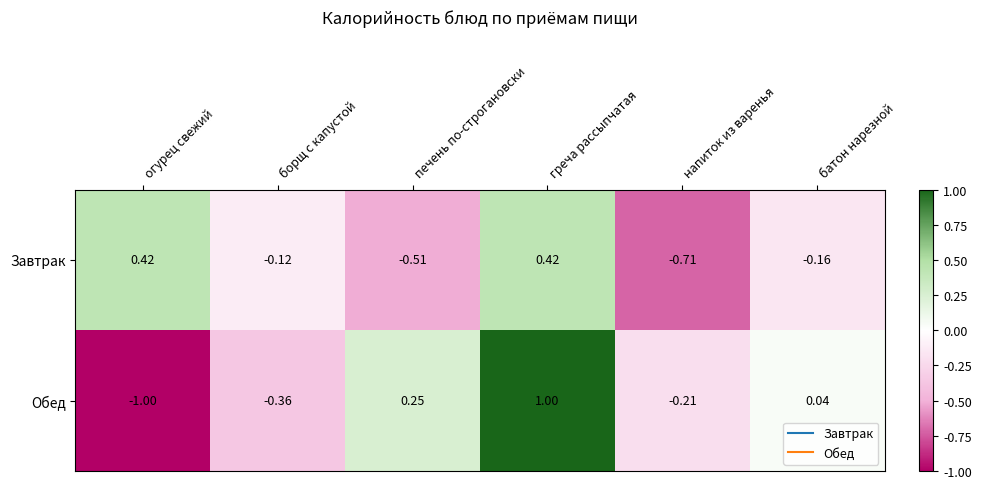

How many data points in Завтрак are less than 0?

4